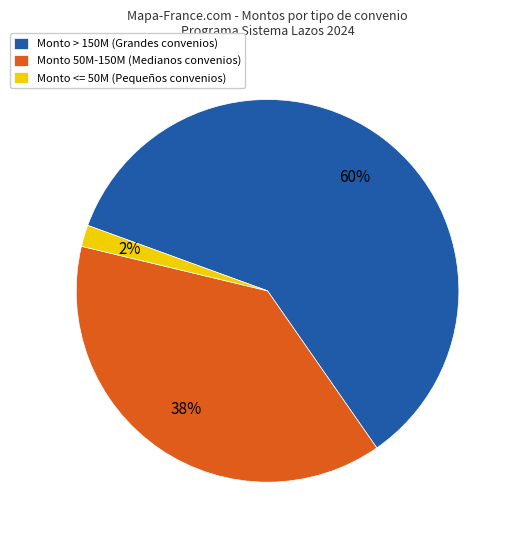

The Monto 50M-150M (Medianos convenios) slice represents 44% of the pie. True or false?

False